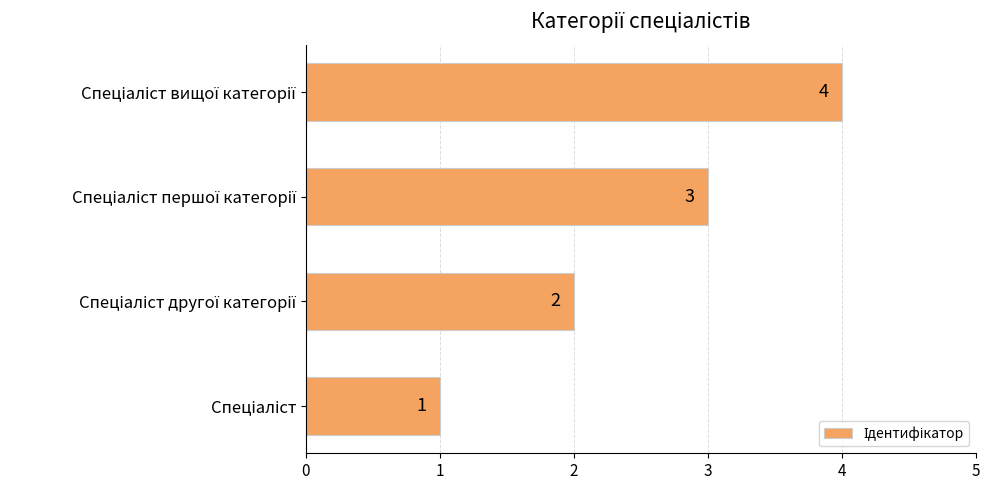

How many values are between 2 and 4?

3